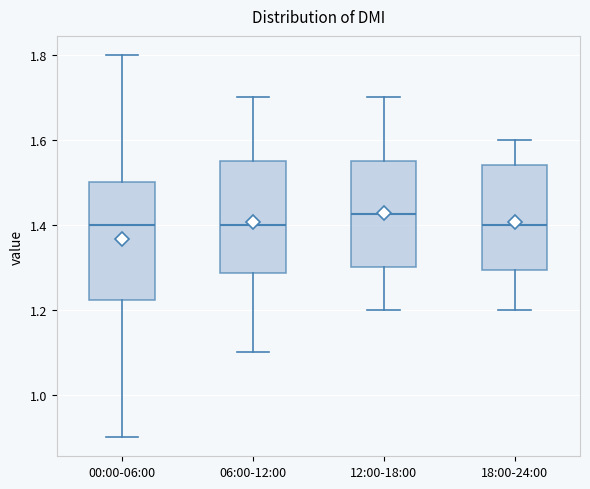

Where is the upper edge of the box for 18:00-24:00 on the y-axis? The values are not printed on the chart, so give them approximately, as read against the axis.

1.54